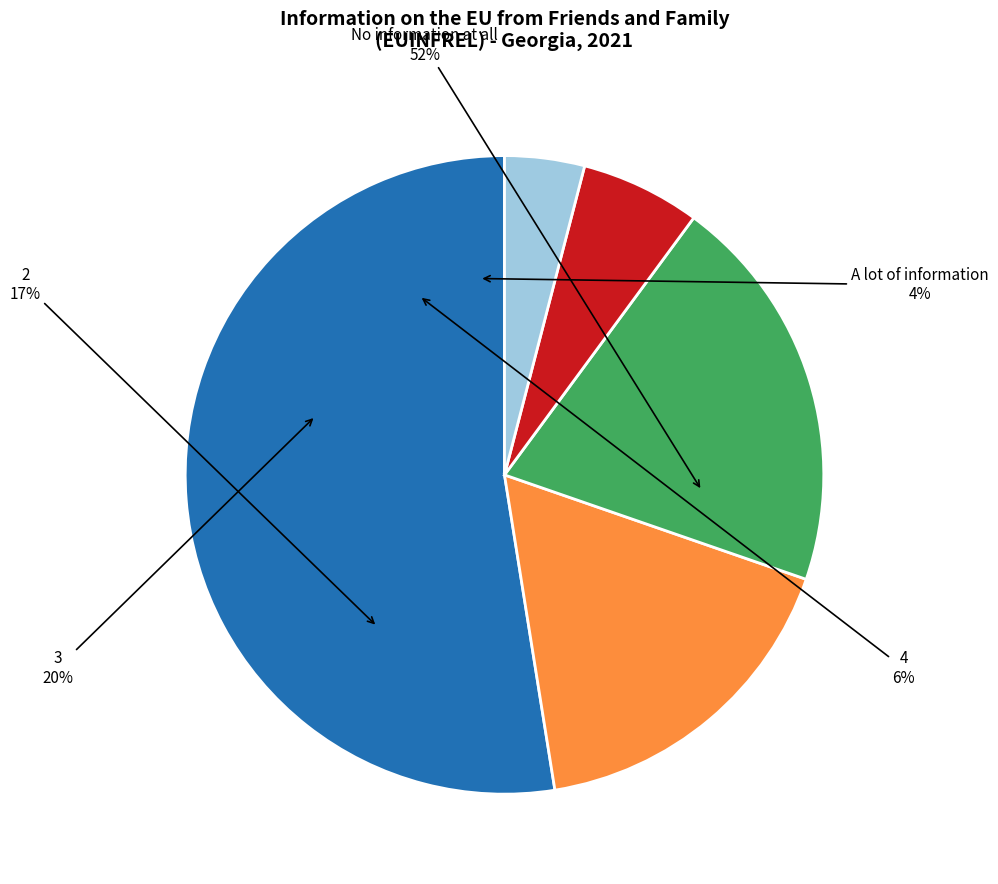

To the nearest percent, what percentage of the pie is 2?

17%